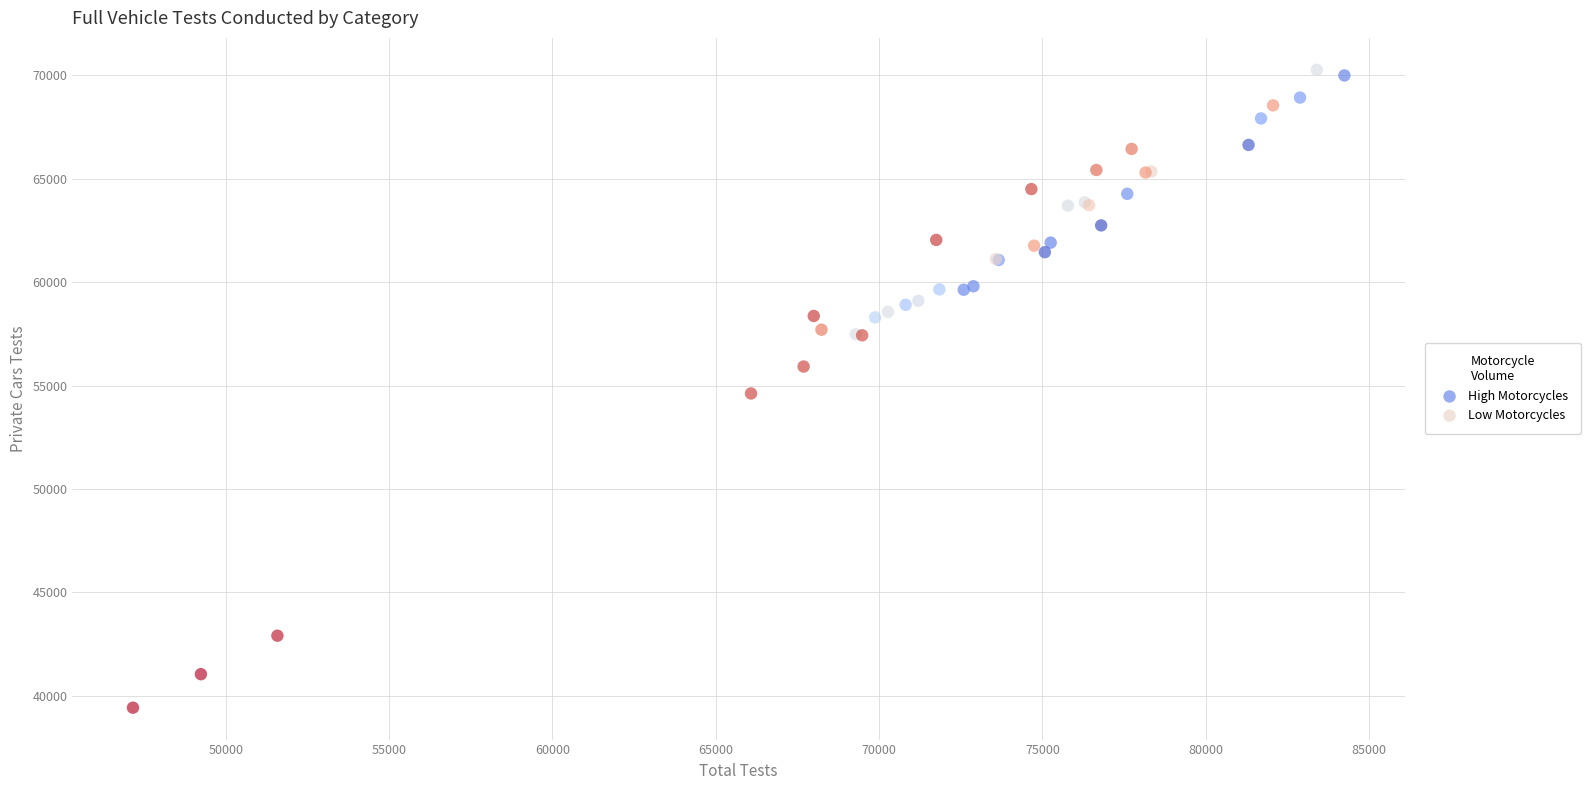

Which series contains the highest Y value?

High Motorcycles